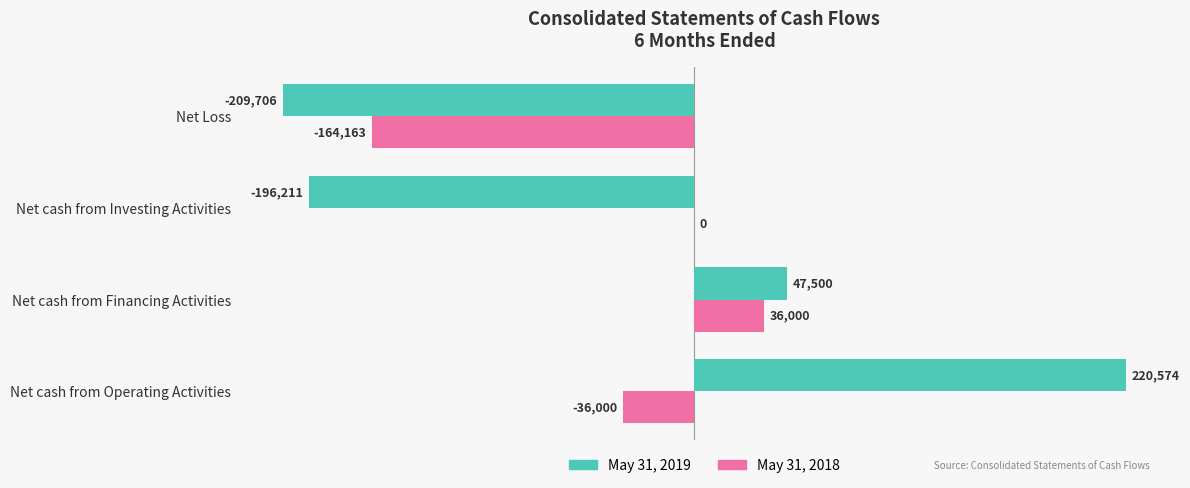

What value does the May 31, 2019 series have at Net cash from Financing Activities?

47500